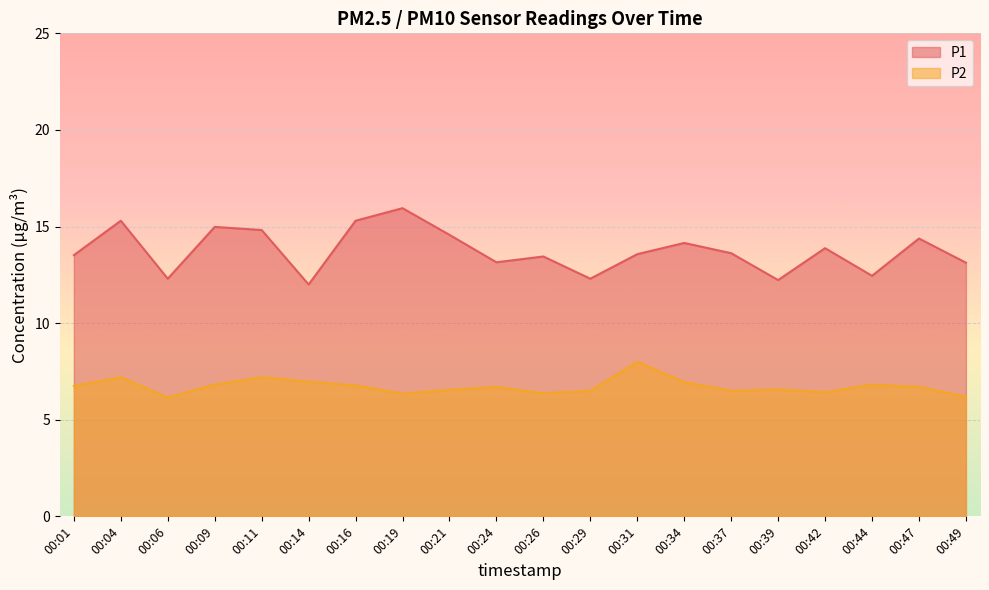

Read the P1 value at 00:39.

12.2